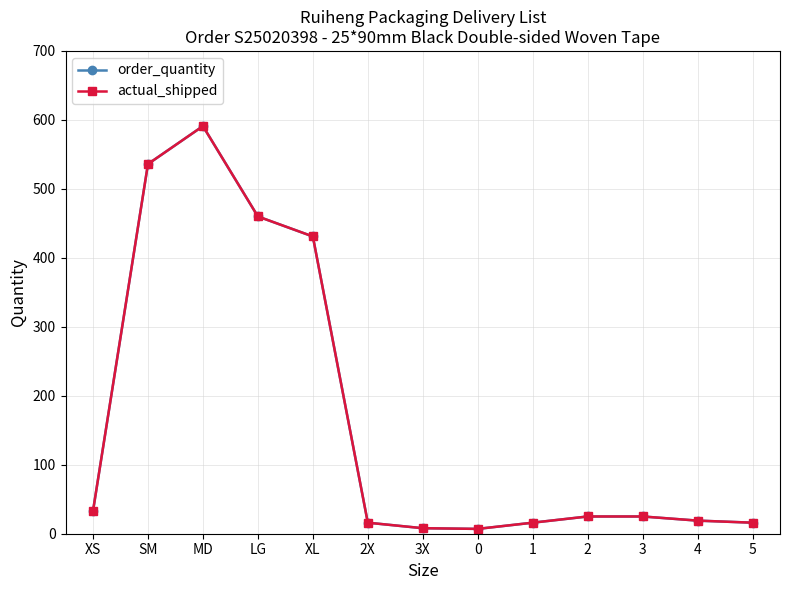

How many interior local valleys does the actual_shipped series have?

1